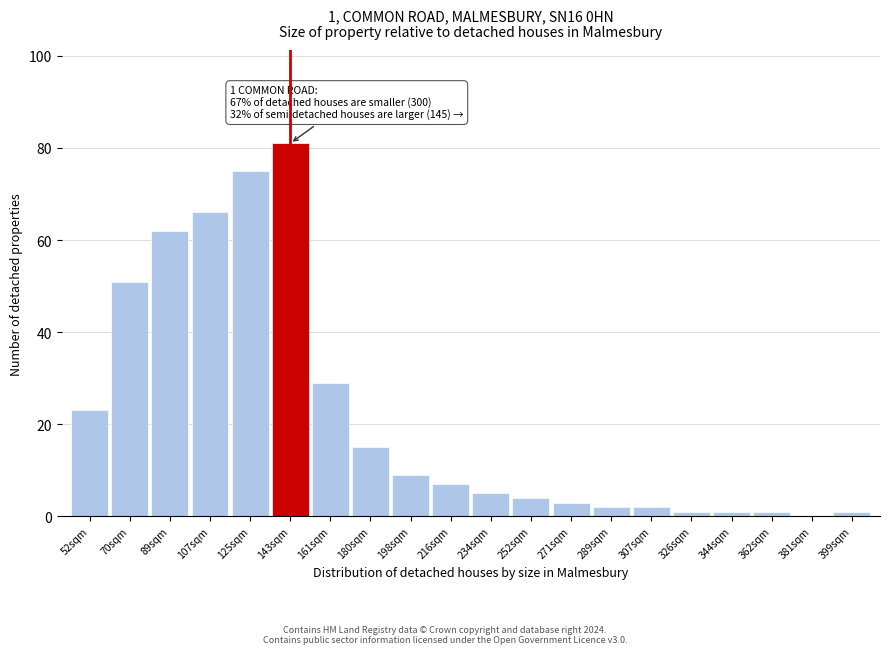

Reading left to right, list all the values displayed in this chart.

52sqm=23	70sqm=51	89sqm=62	107sqm=66	125sqm=75	143sqm=81	161sqm=29	180sqm=15	198sqm=9	216sqm=7	234sqm=5	252sqm=4	271sqm=3	289sqm=2	307sqm=2	326sqm=1	344sqm=1	362sqm=1	381sqm=0	399sqm=1